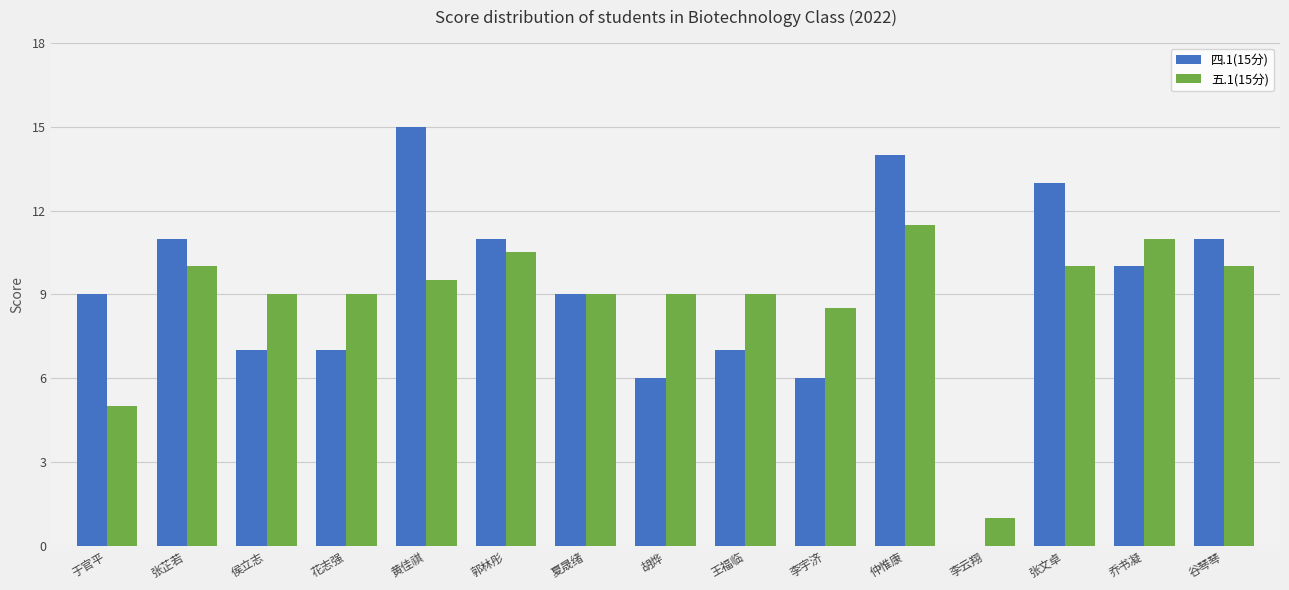

Are the bars horizontal?

No